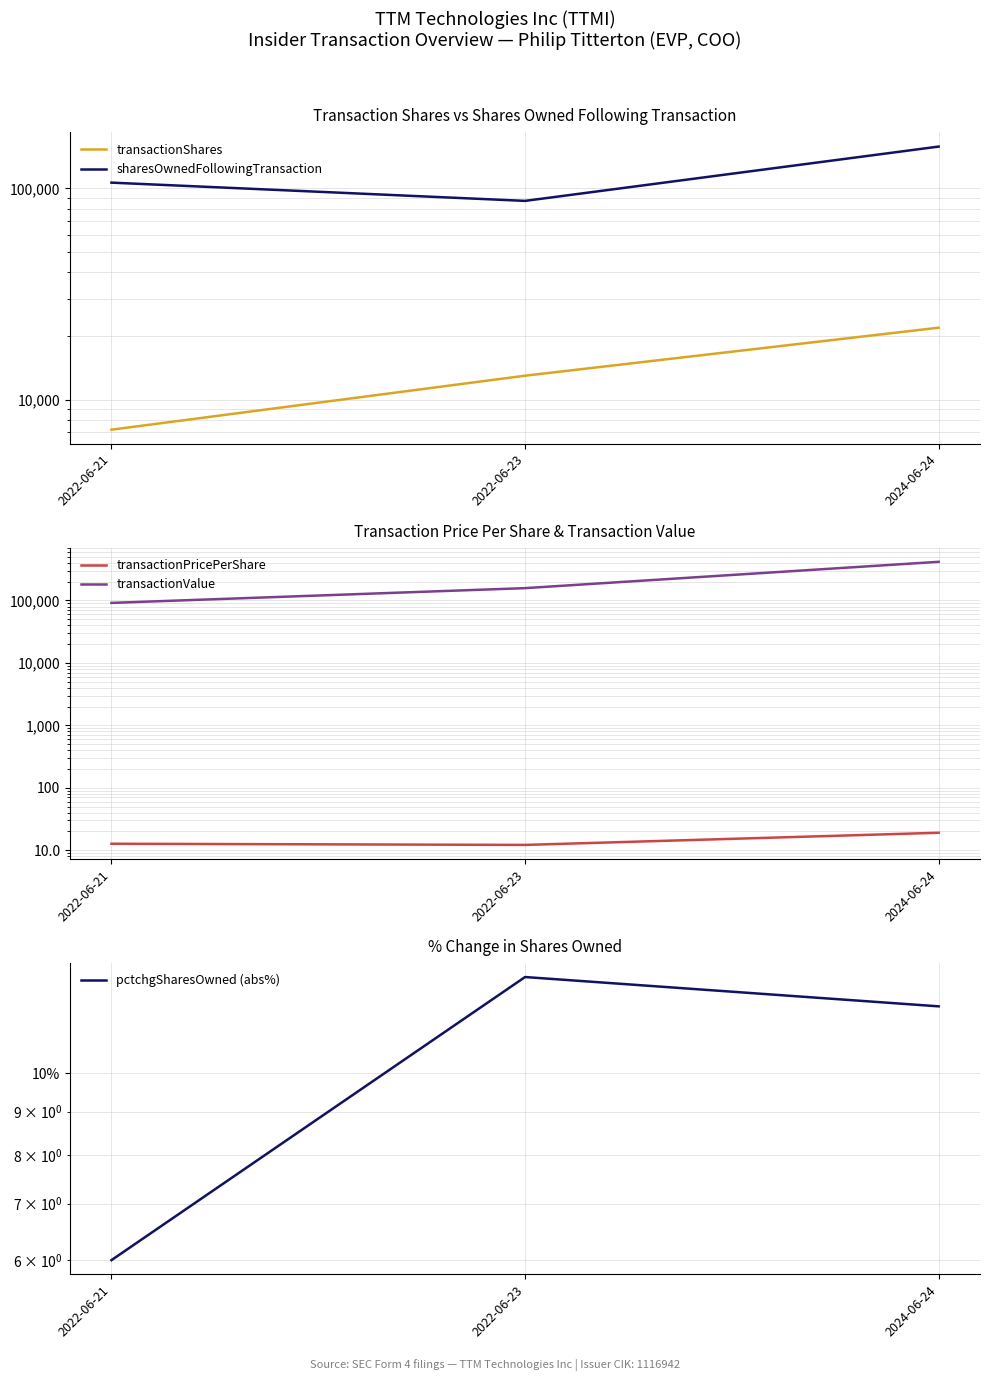

Rank the series at 2024-06-24 from highest to lowest value.

transactionValue, sharesOwnedFollowingTransaction, transactionShares, transactionPricePerShare, pctchgSharesOwned (abs%)